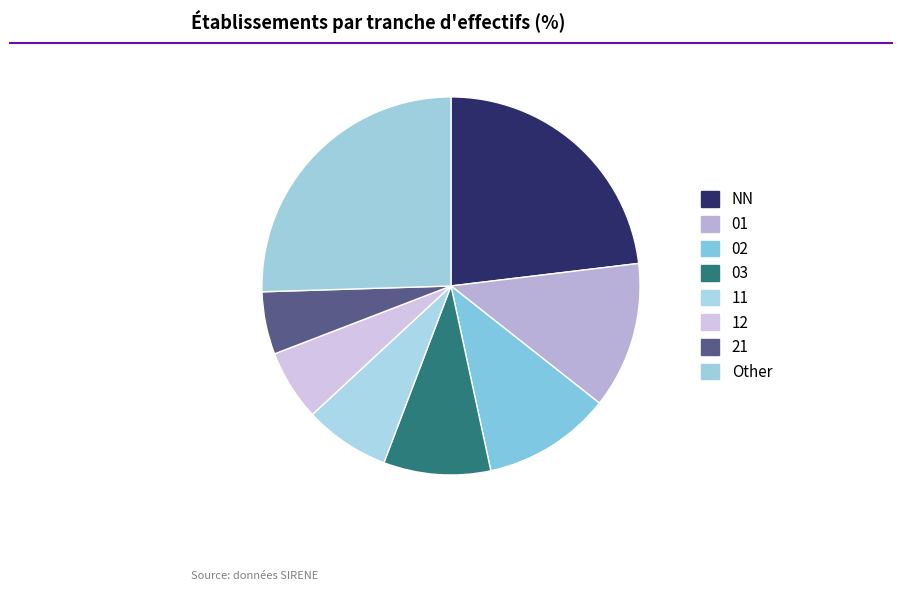

Which slice is the smallest?

21